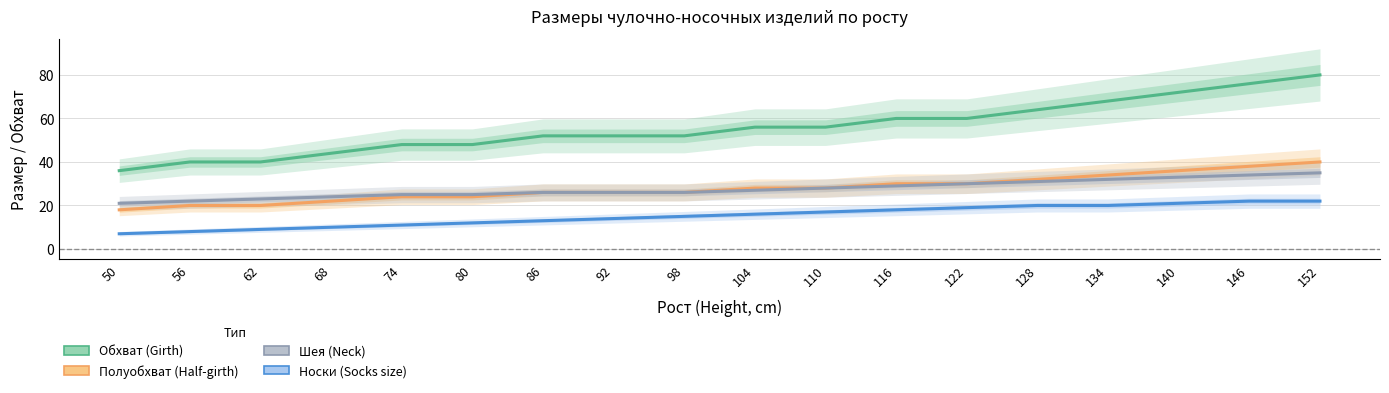

Which has a higher value, 140 or 80?

140